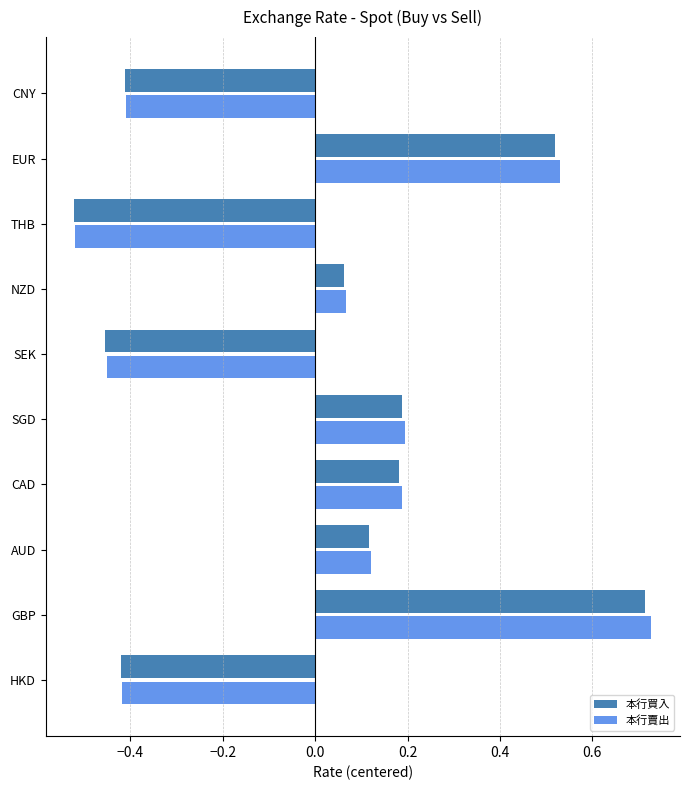

Which series has the largest range (max minus min)?

本行賣出